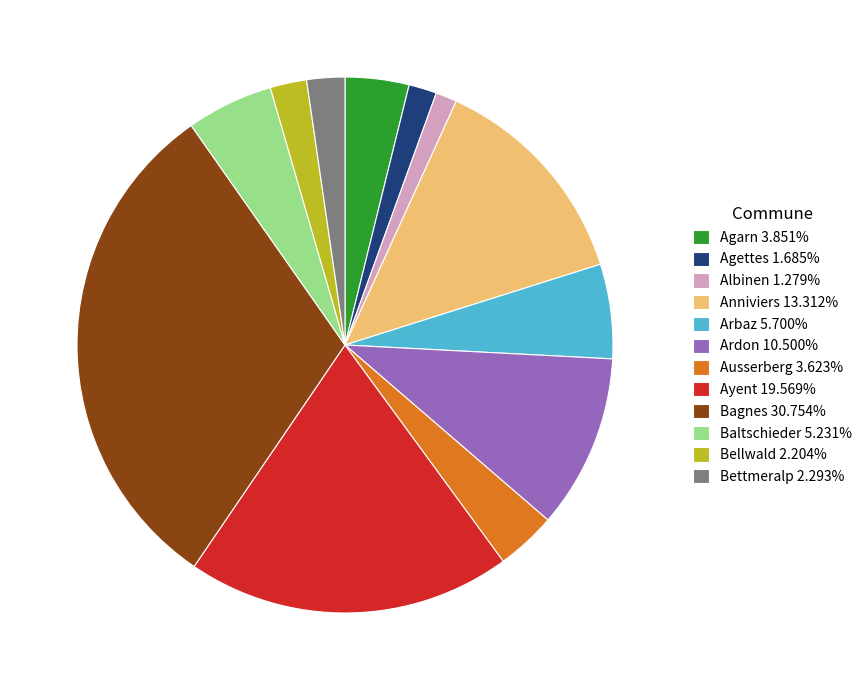

Is there a majority slice in this chart?

No